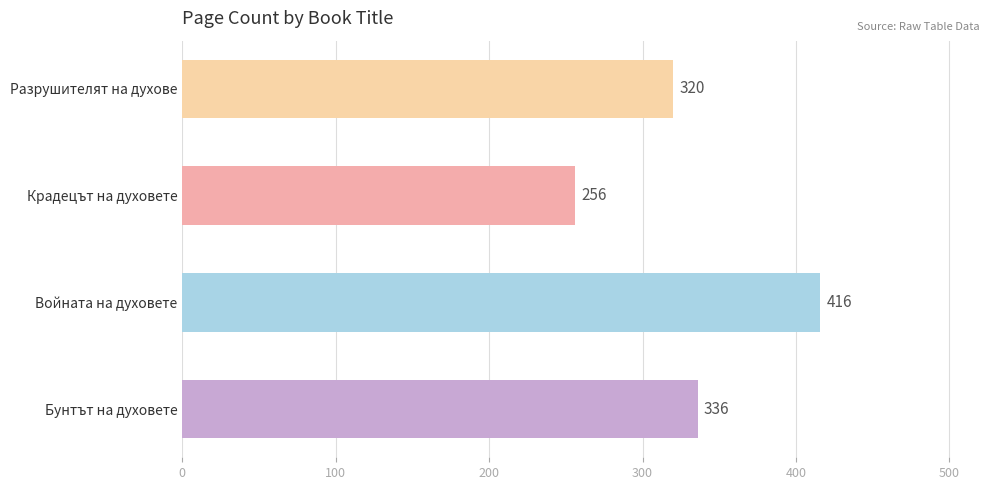

List the labels in order of value, smallest first.

Крадецът на духовете, Разрушителят на духове, Бунтът на духовете, Войната на духовете